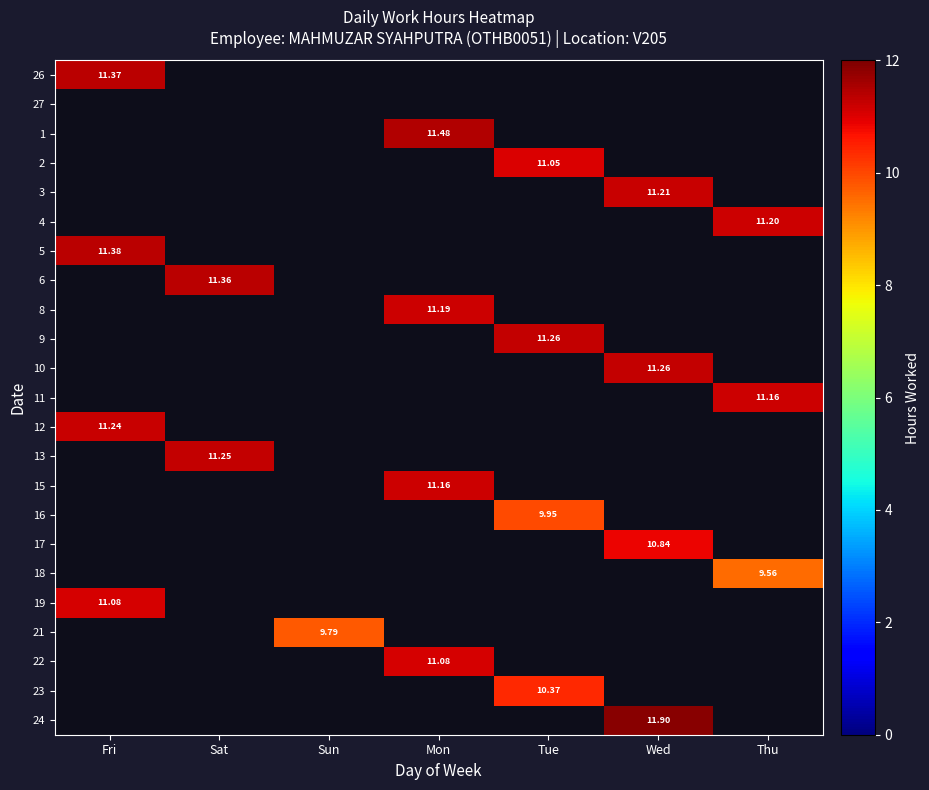

Which label corresponds to the smallest value in the chart?

Thu